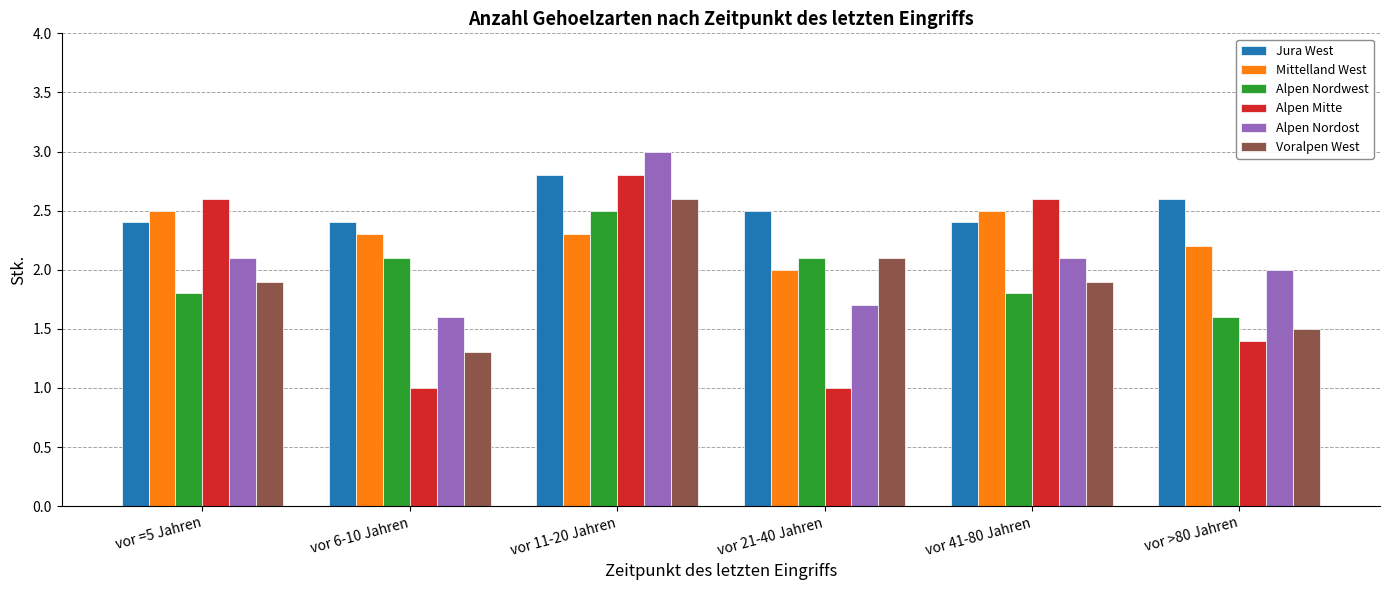

Is it true that Jura West equals 1.6 at vor 21-40 Jahren?

False